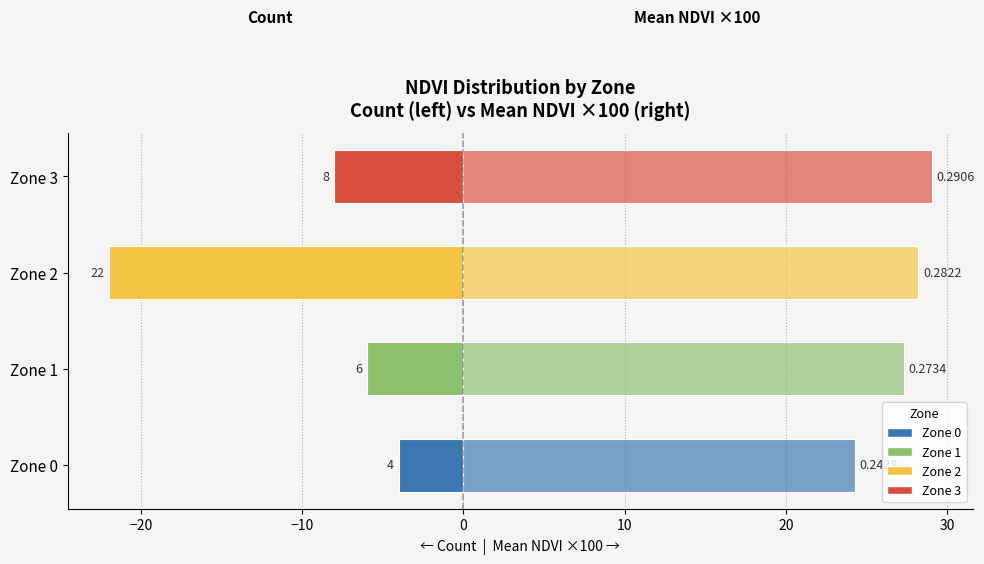

How many data points does each series have?

4